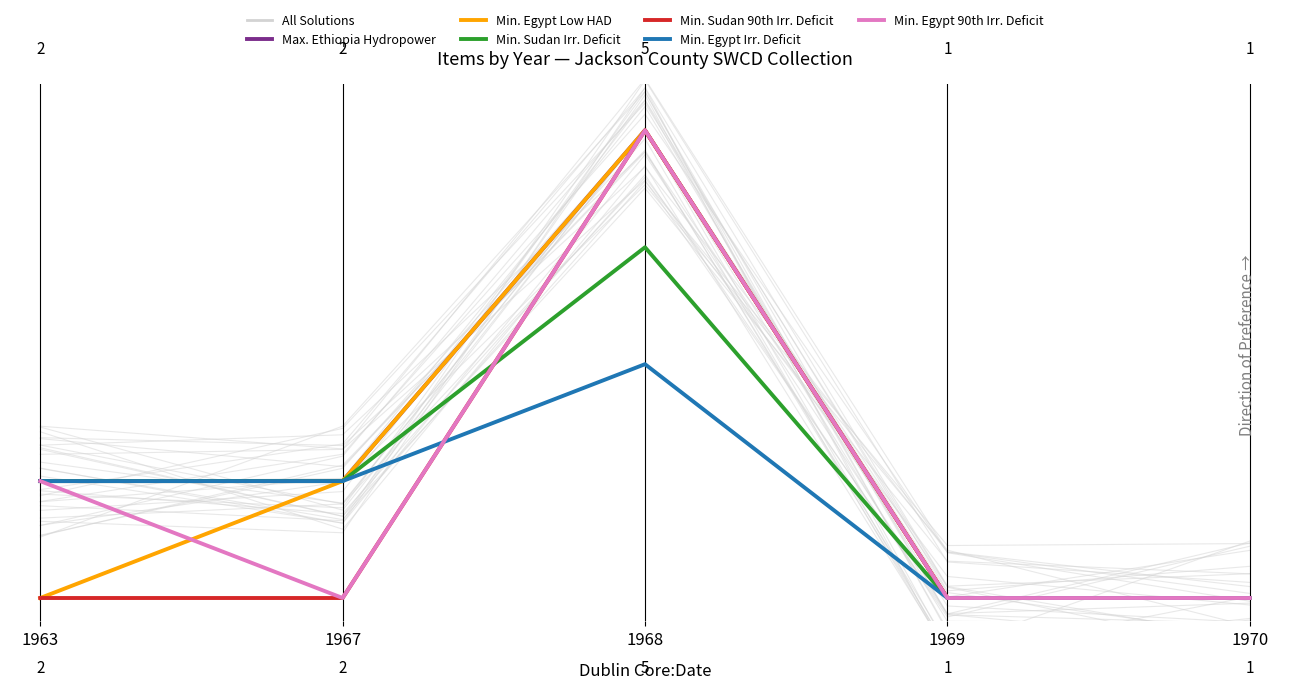

At how many categories does at least one series exceed 0?

3